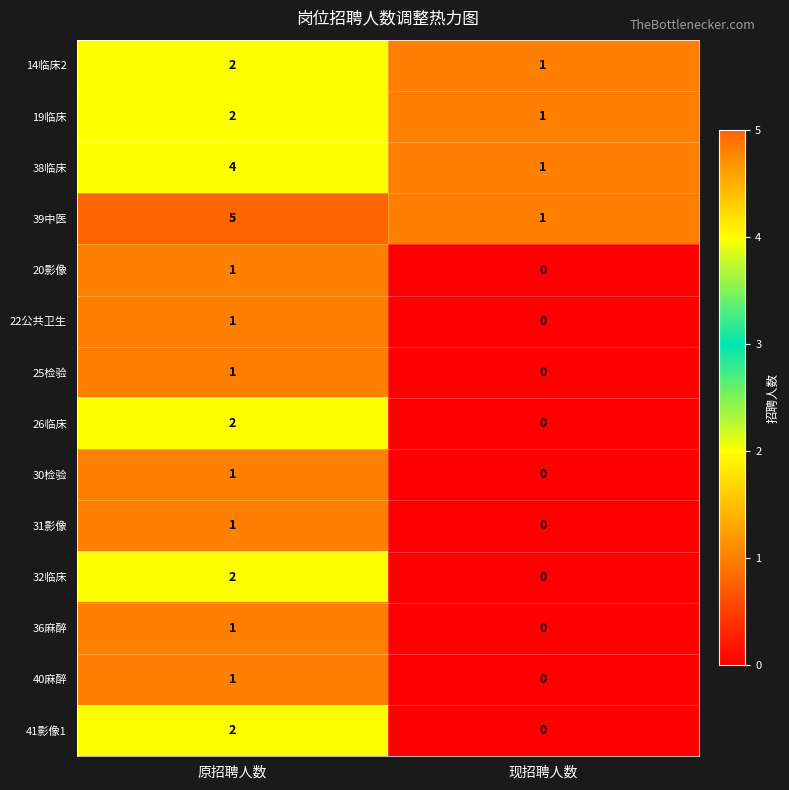

What is the approximate value of 39中医 at 原招聘人数?

5